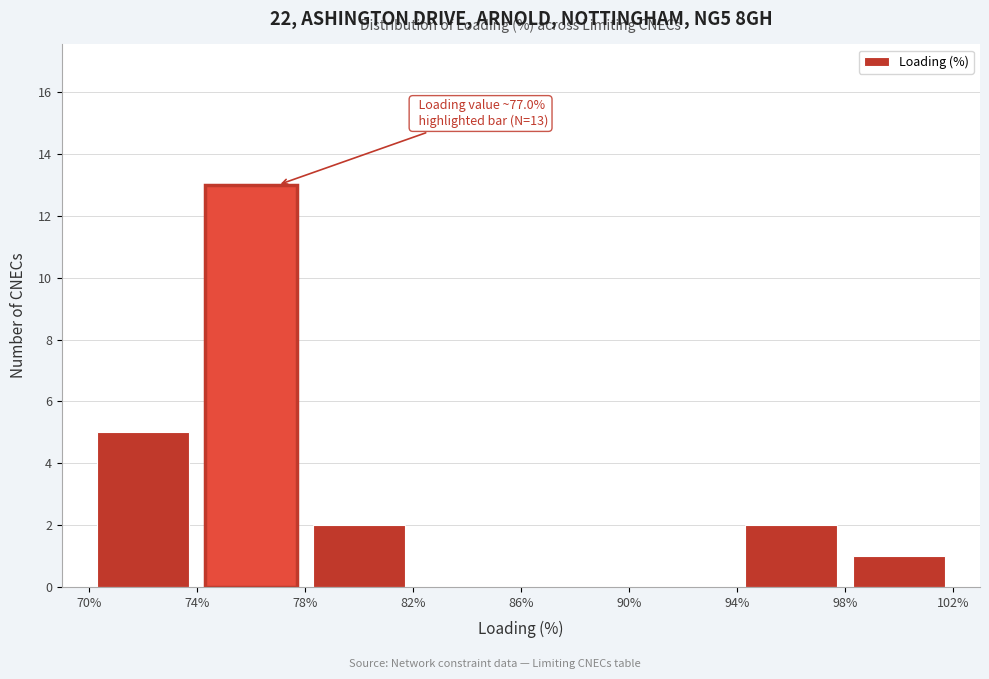

Over which range of the x-axis is the bar tallest?

74% to 78%